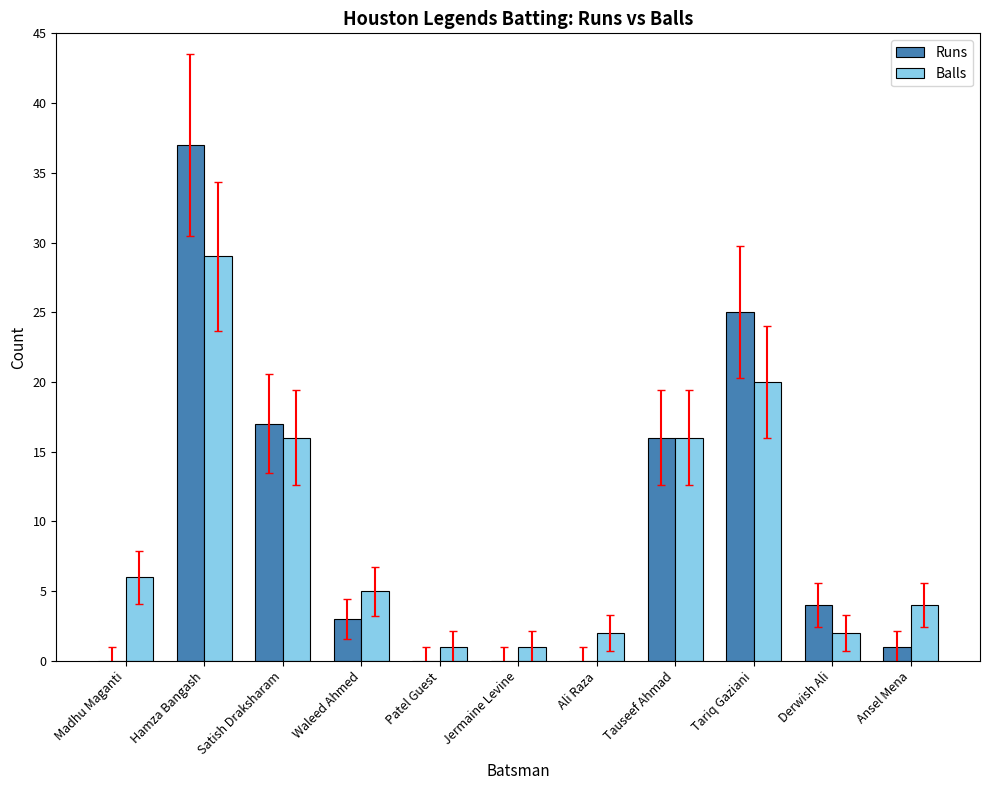

Does the chart contain stacked bars?

No